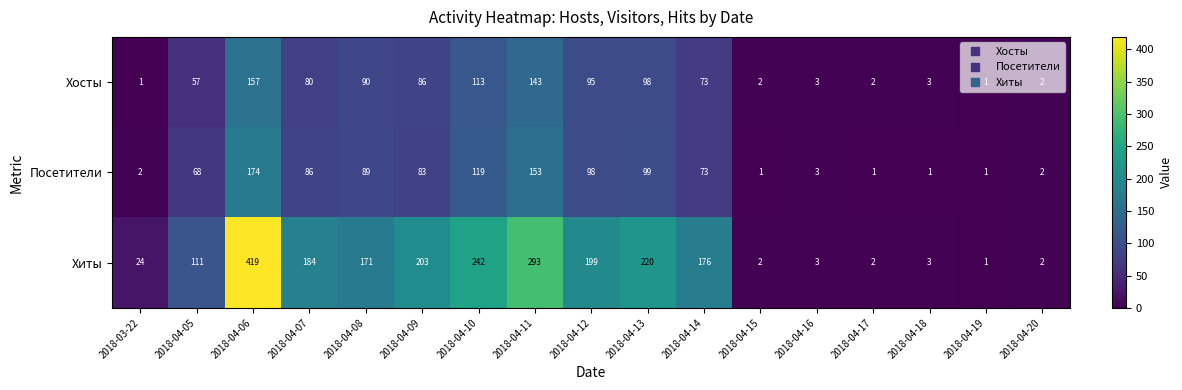

Which series has the largest total across all categories?

Хиты